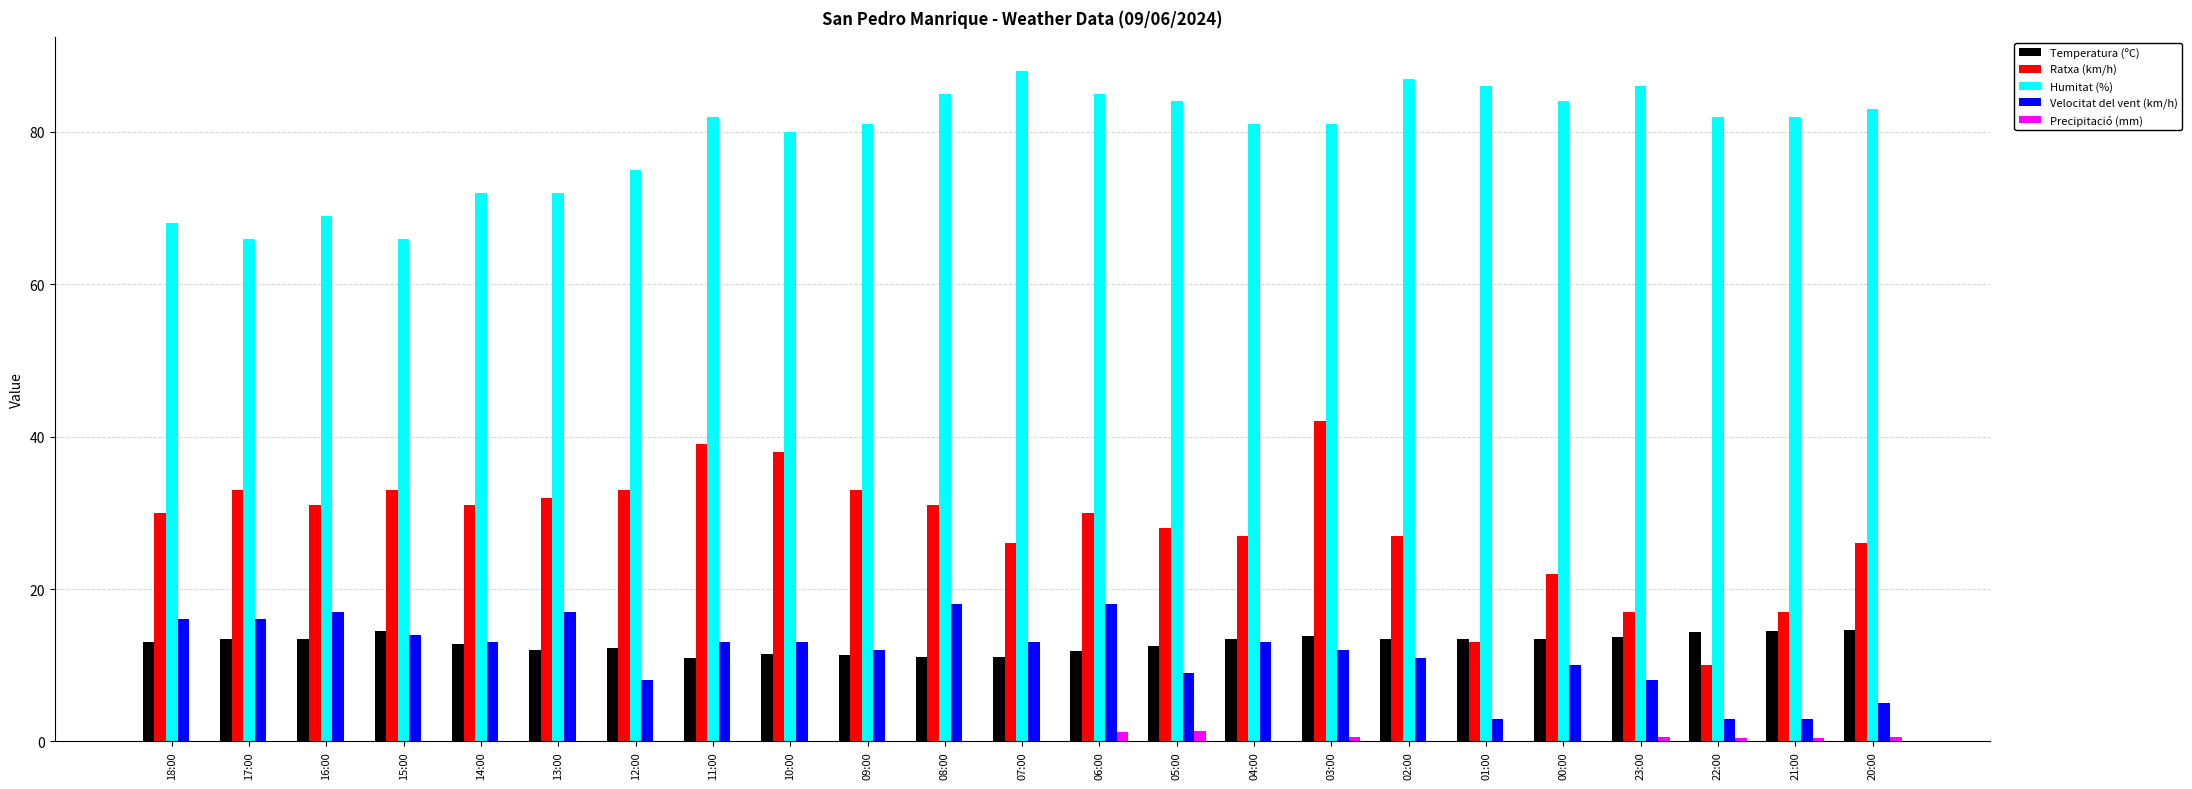

Are the bars grouped side by side (vs. stacked)?

Yes